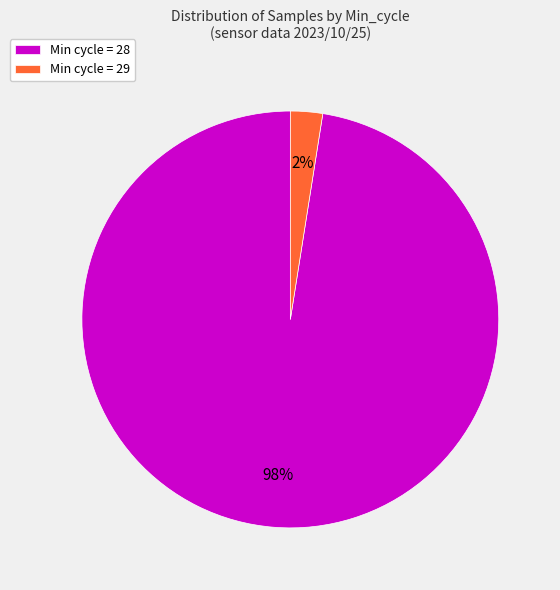

Is the sum of Min cycle = 28 and Min cycle = 29 greater than half?

Yes